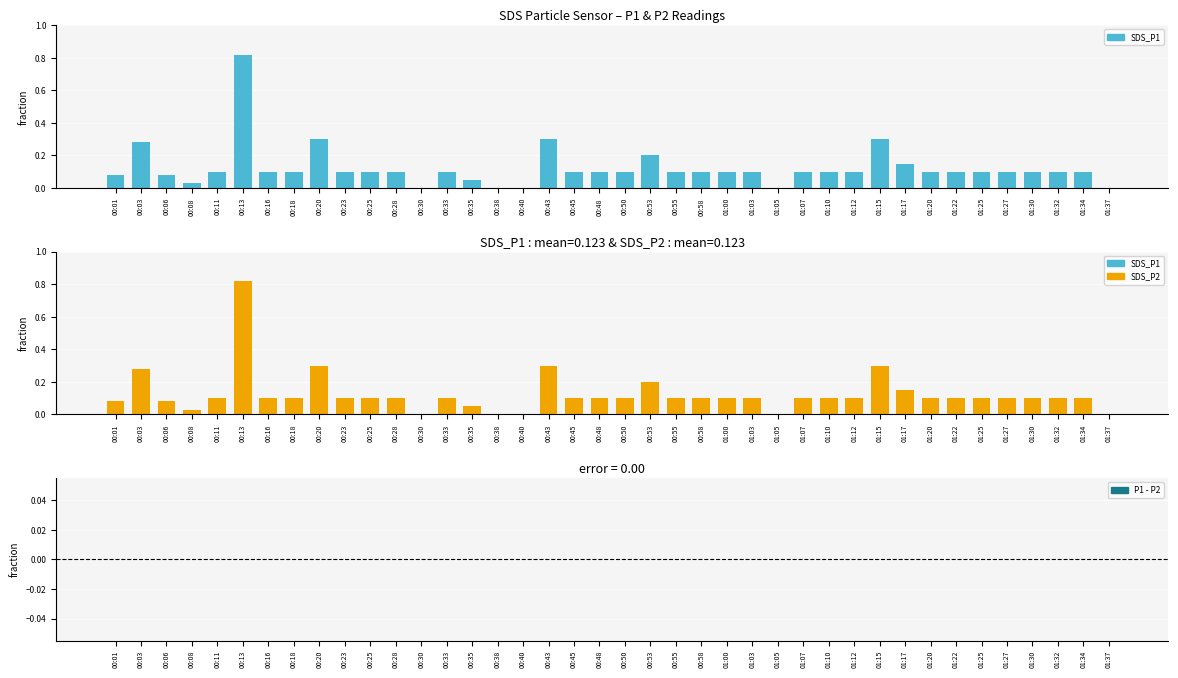

What is the label of the 20th bar from the left?

00:48